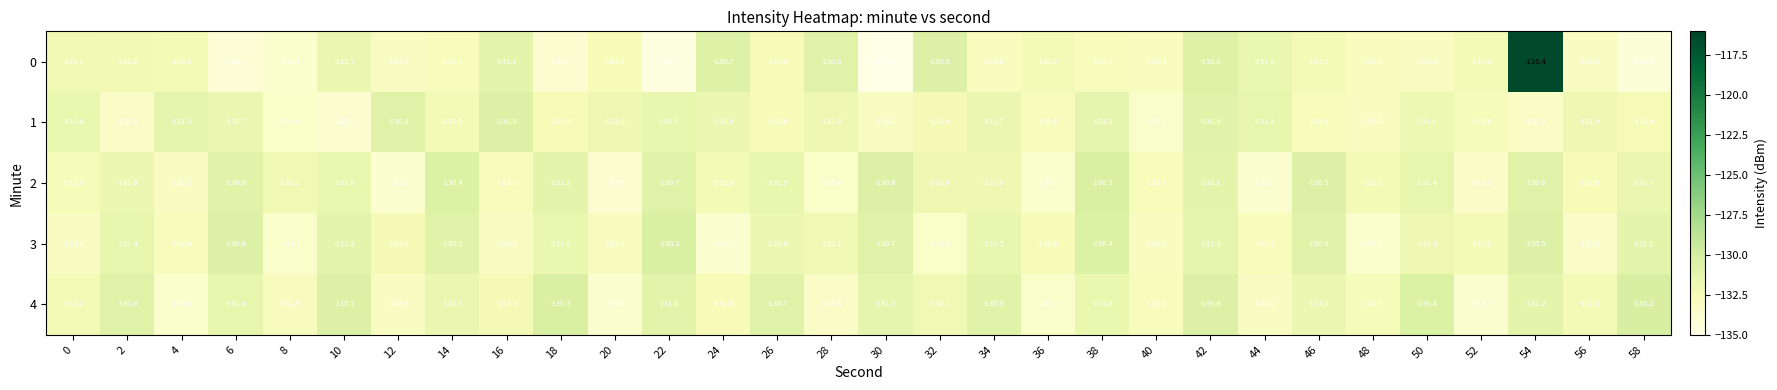

Which series has the largest total across all categories?

4